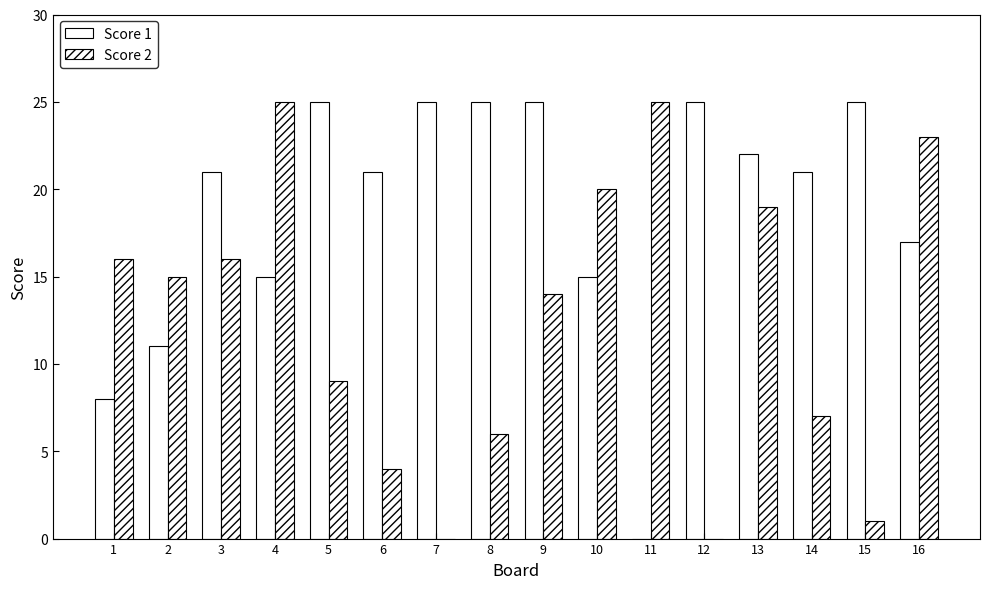

List the series in order of their peak value, lowest first.

Score 1, Score 2